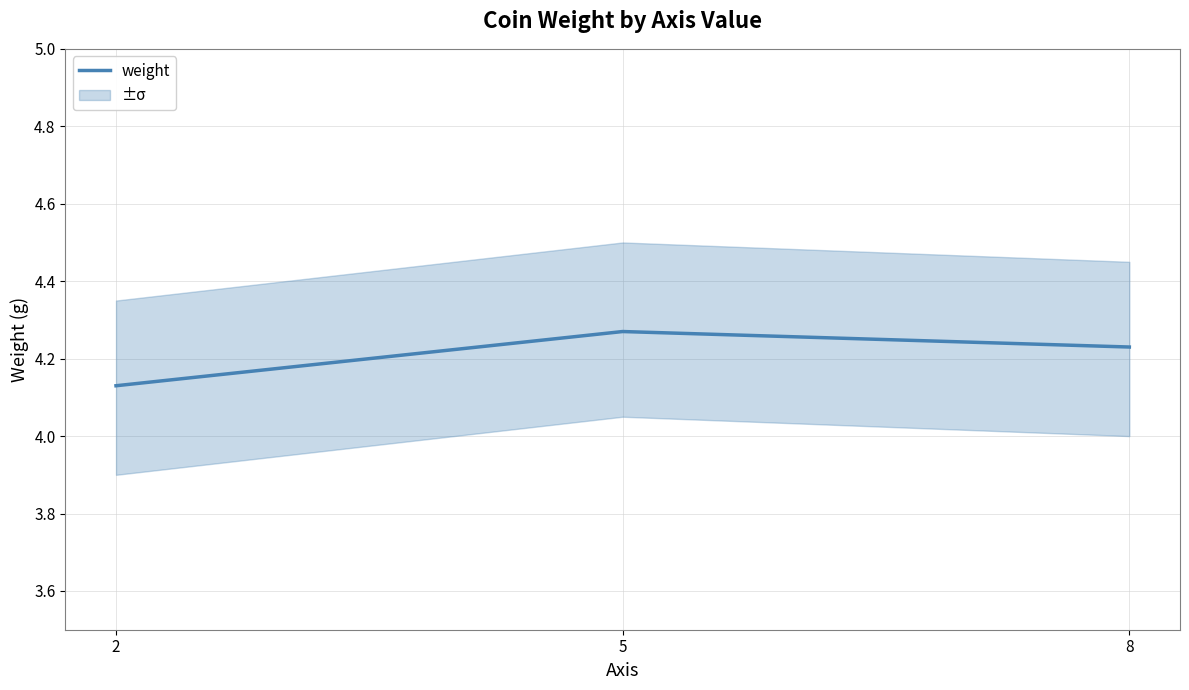

Which label corresponds to the largest value in the chart?

5